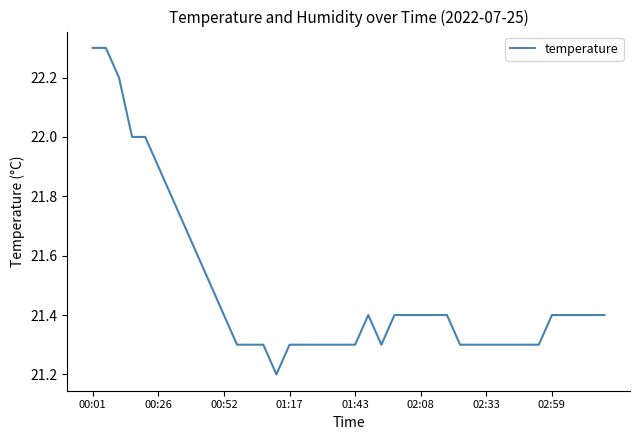

What is the difference between the maximum and minimum values?

1.1